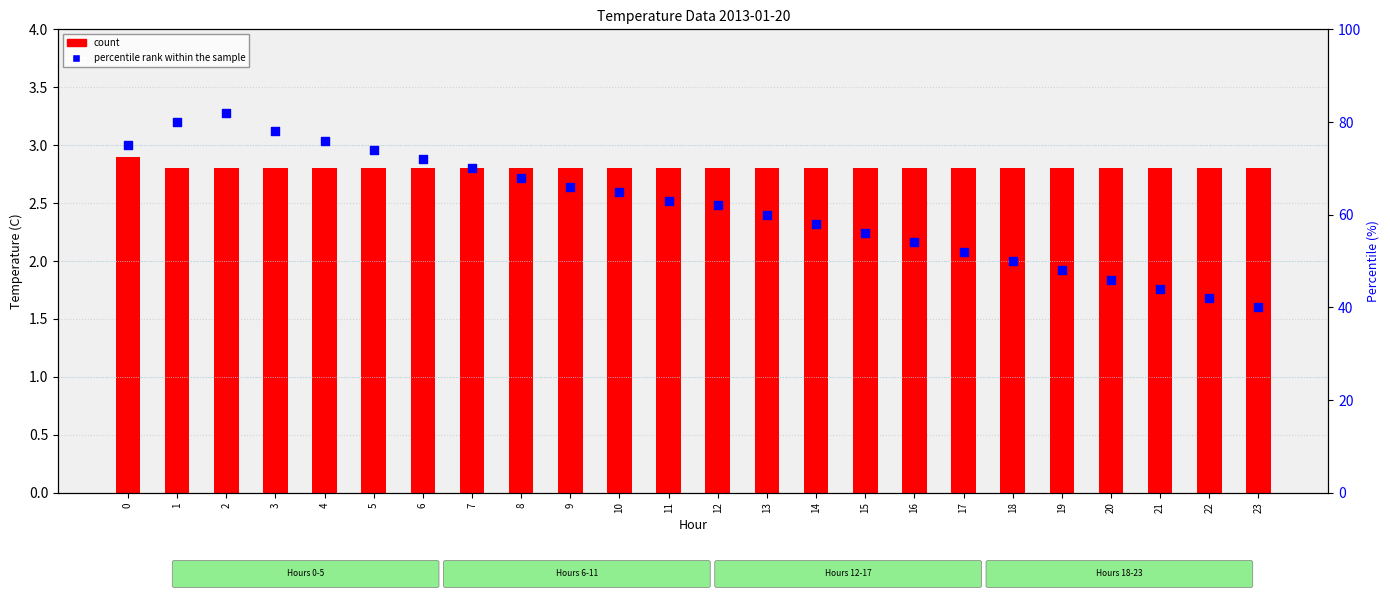

Which series reaches the minimum Y coordinate?

count